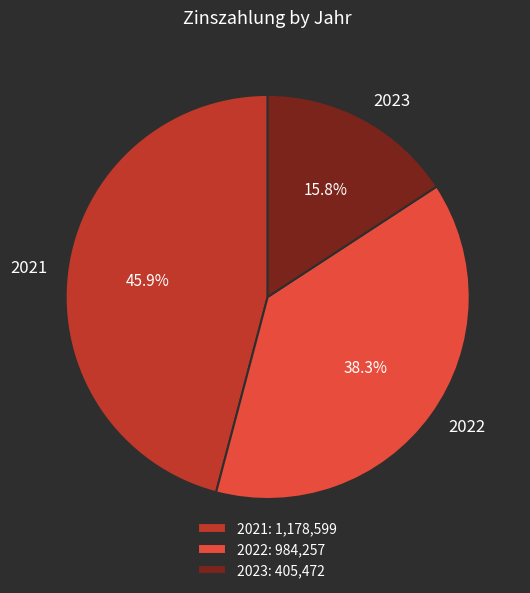

To the nearest percent, what percentage of the pie is 2021?

46%